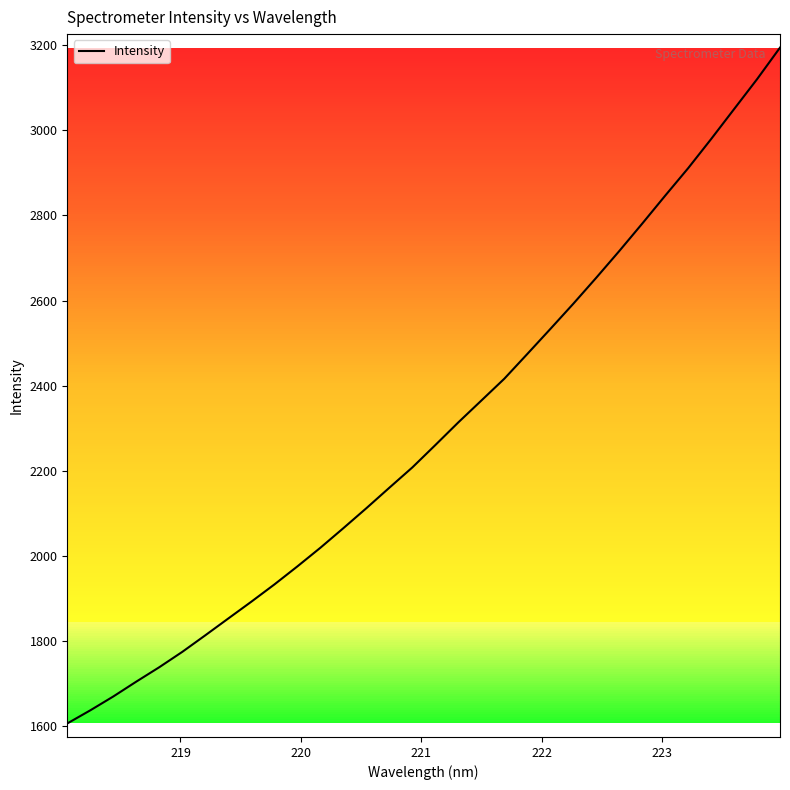

Count the number of categories in the chart.

32